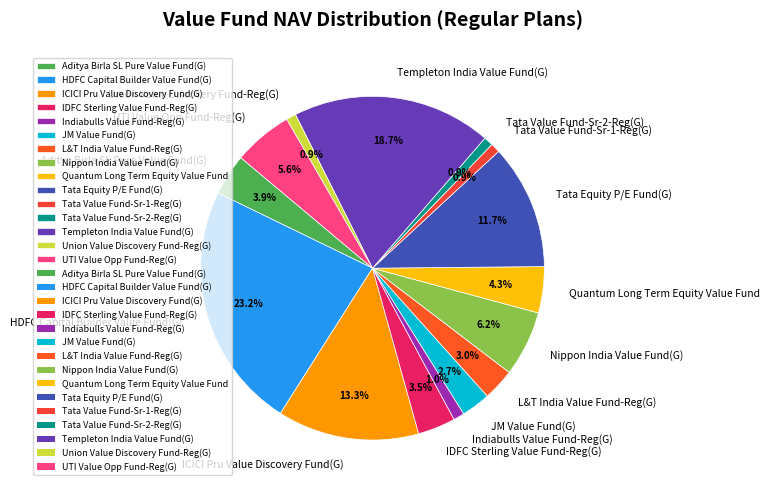

Which slice is the largest?

HDFC Capital Builder Value Fund(G)